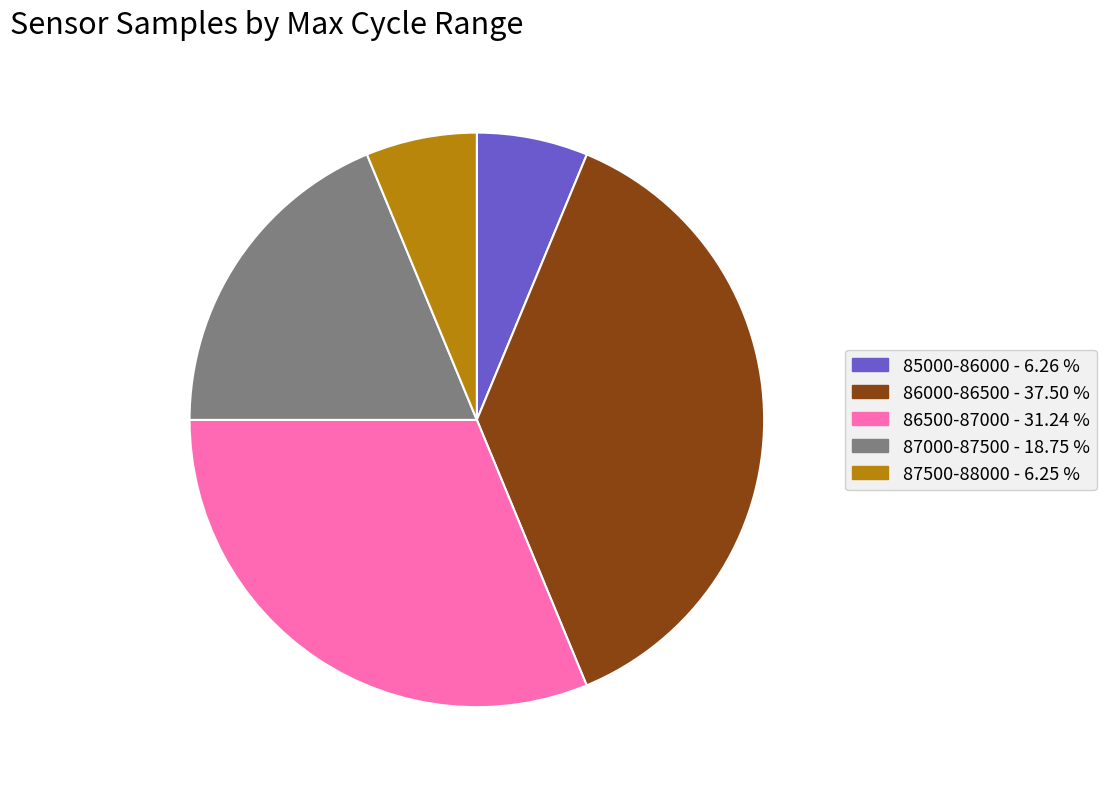

Is there any slice that represents more than half of the pie?

No